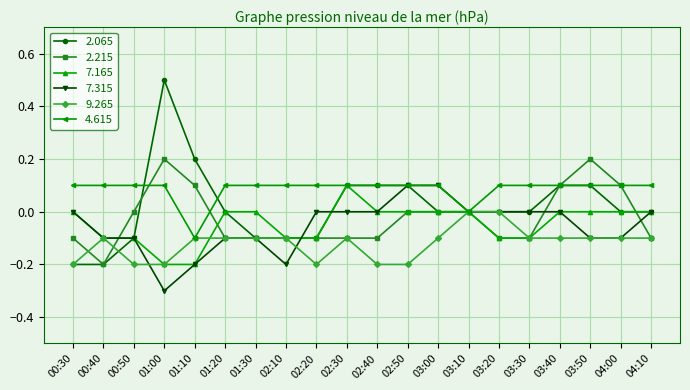

Which series has the largest total across all categories?

4.615